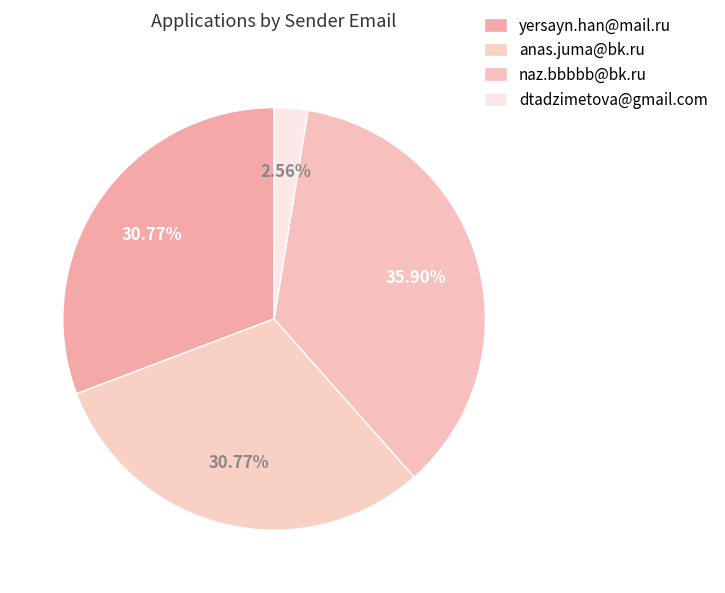

Rank the categories by value from lowest to highest.

dtadzimetova@gmail.com, yersayn.han@mail.ru, anas.juma@bk.ru, naz.bbbbb@bk.ru